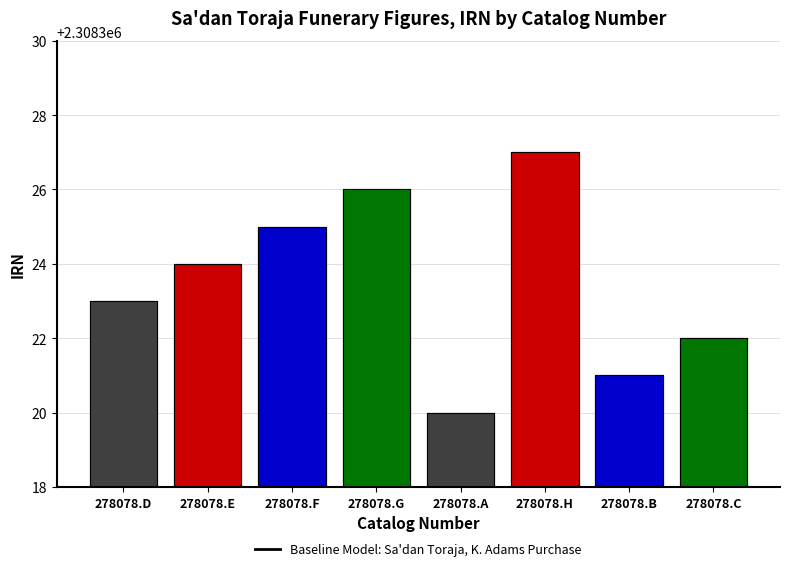

Reading right to left, transcribe all the data shown in this chart.

2308322	2308321	2308327	2308320	2308326	2308325	2308324	2308323